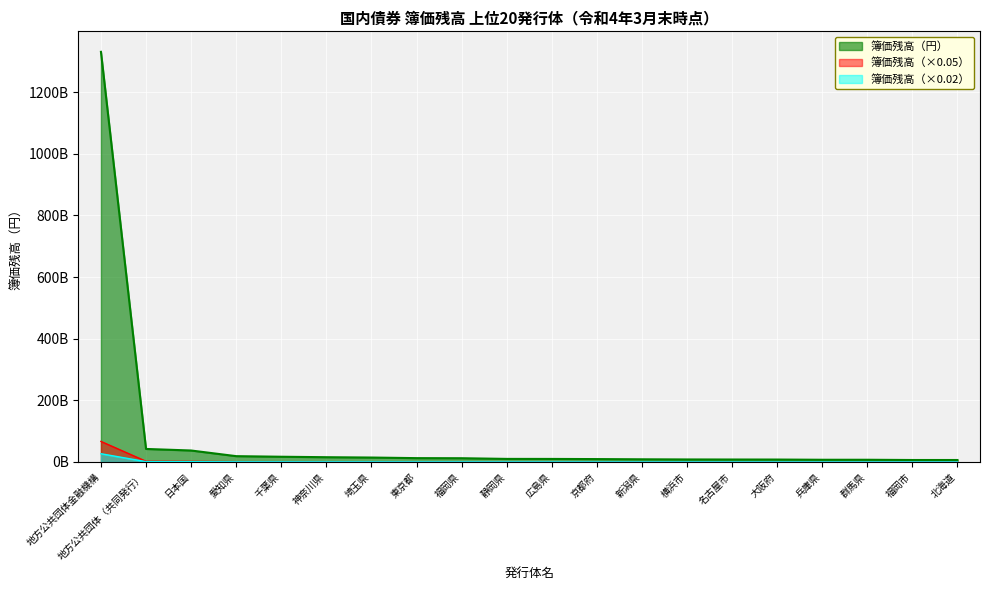

What is the change in value from 新潟県 to 横浜市?

-24938237.4